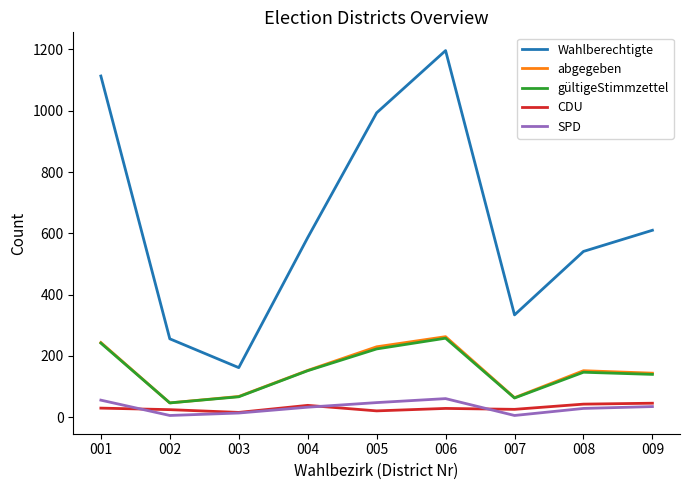

Rank the categories by Wahlberechtigte value from lowest to highest.

003, 002, 007, 008, 004, 009, 005, 001, 006